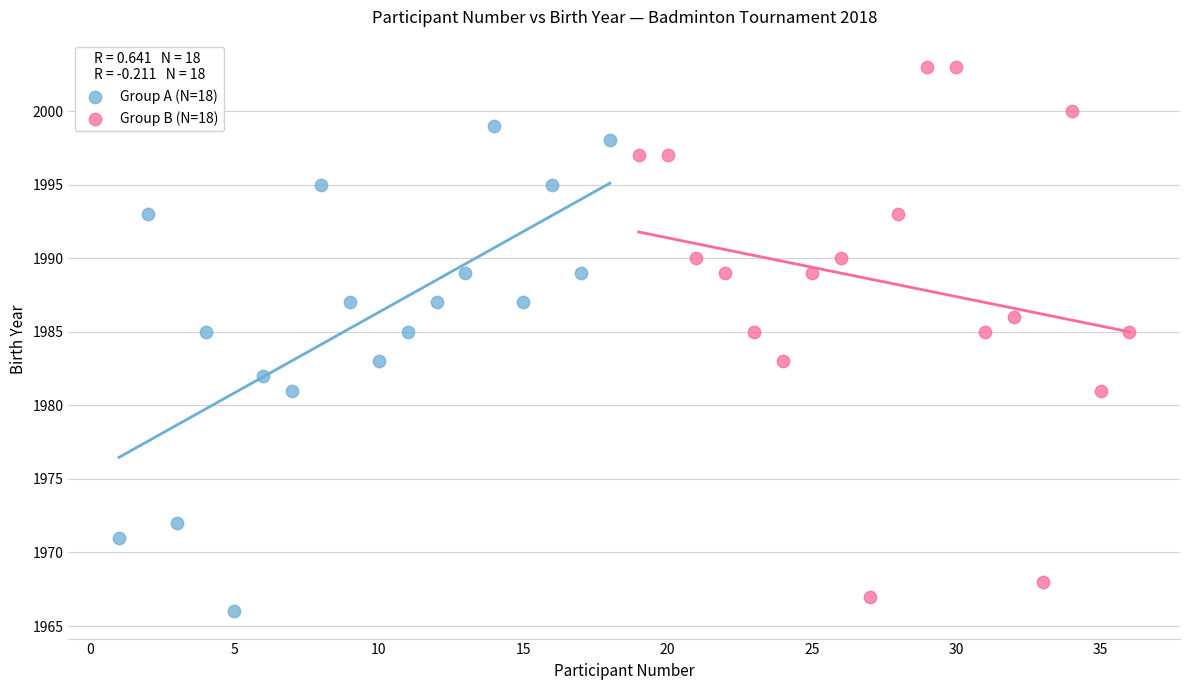

Which series contains the highest Y value?

Group B (N=18)